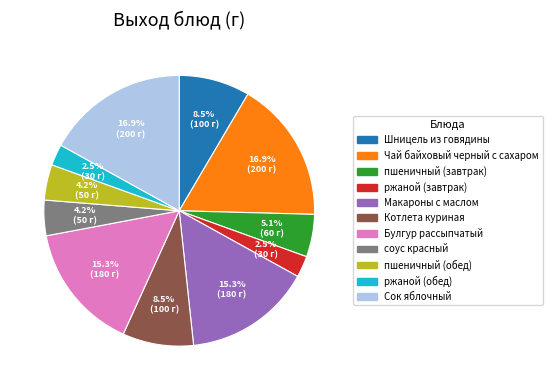

Approximately how many times larger is the value at Чай байховый черный с сахаром compared to Котлета куриная?

2.0